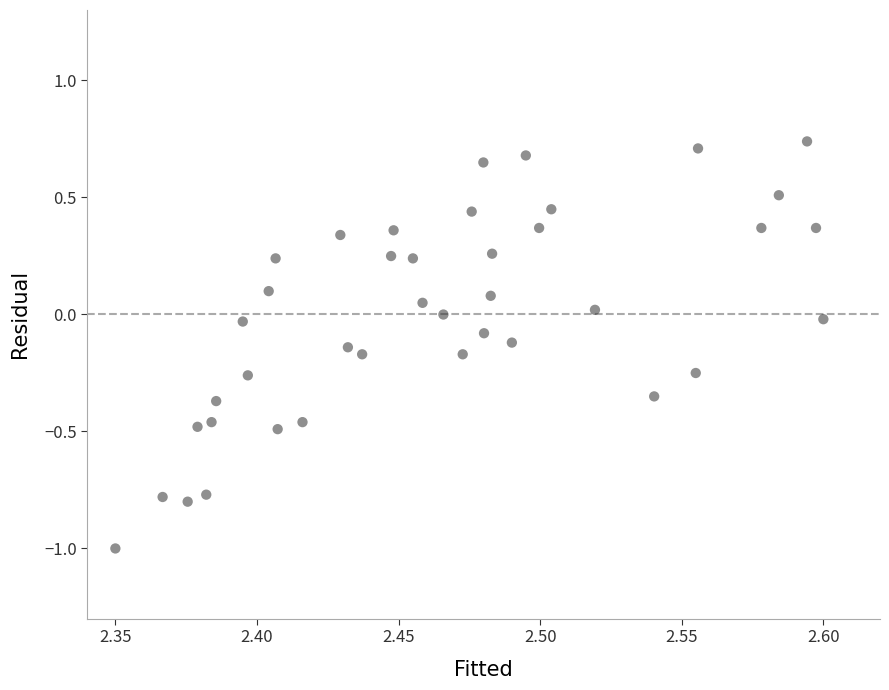

What is the range of Y values (max minus min)?

1.7